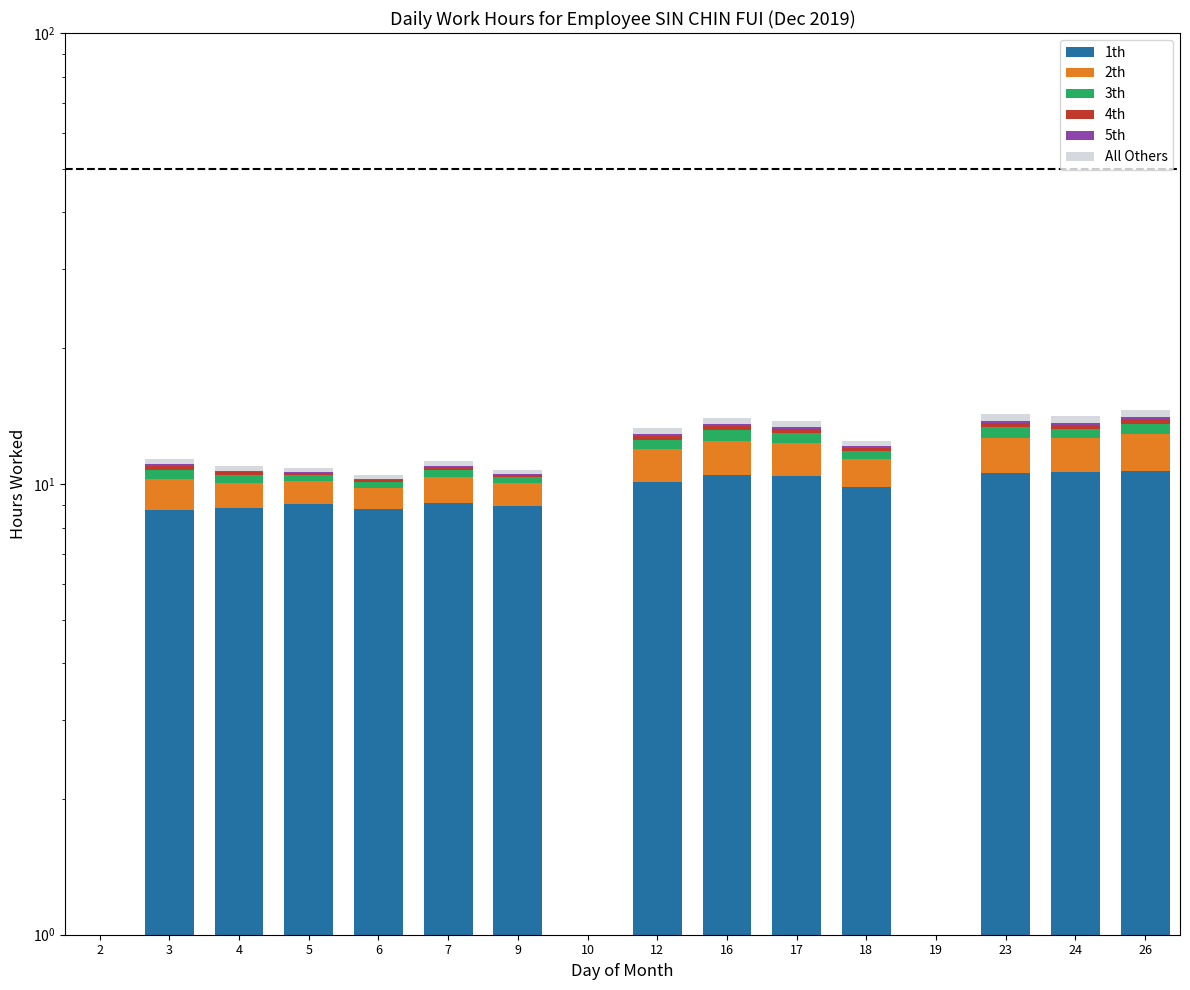

At 12, list the series in order from largest to smallest.

1th, 2th, 3th, All Others, 4th, 5th